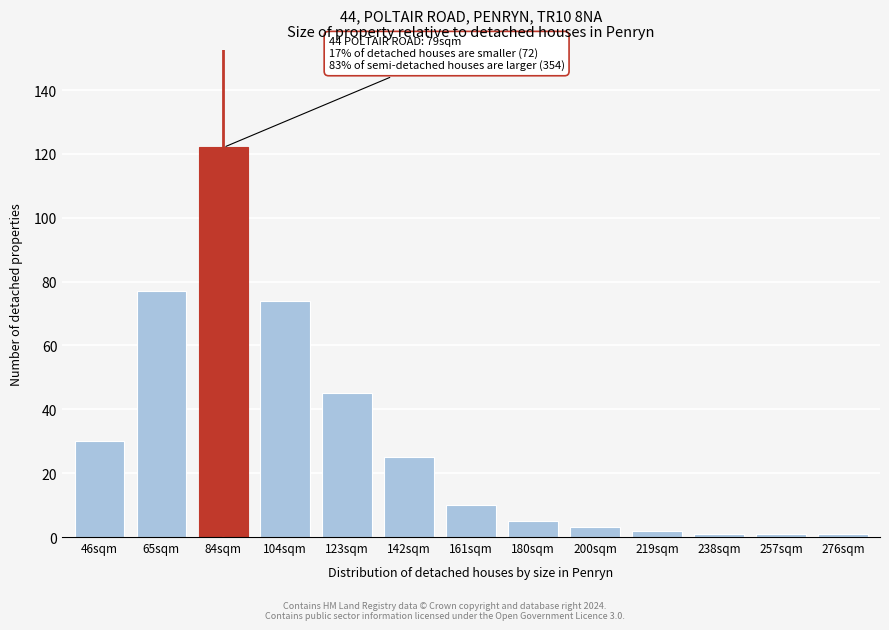

Reading left to right, list all the values displayed in this chart.

30	77	122	74	45	25	10	5	3	2	1	1	1